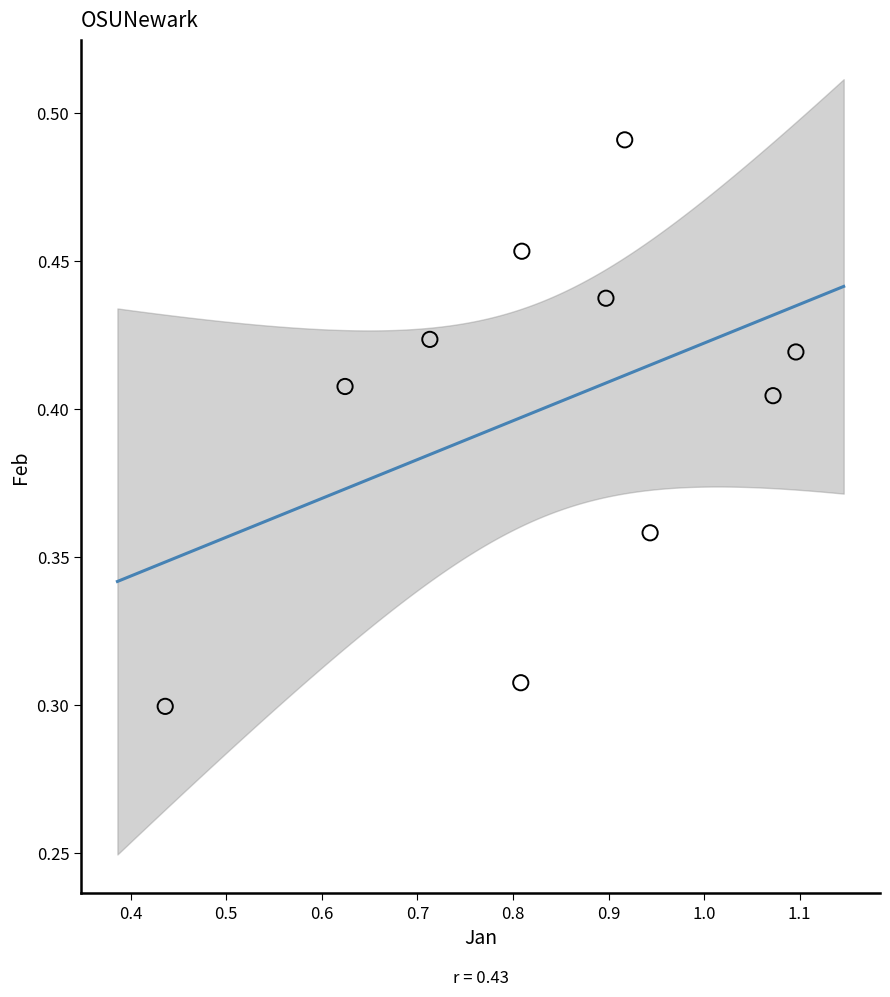

What is the range of X values (max minus min)?

0.7